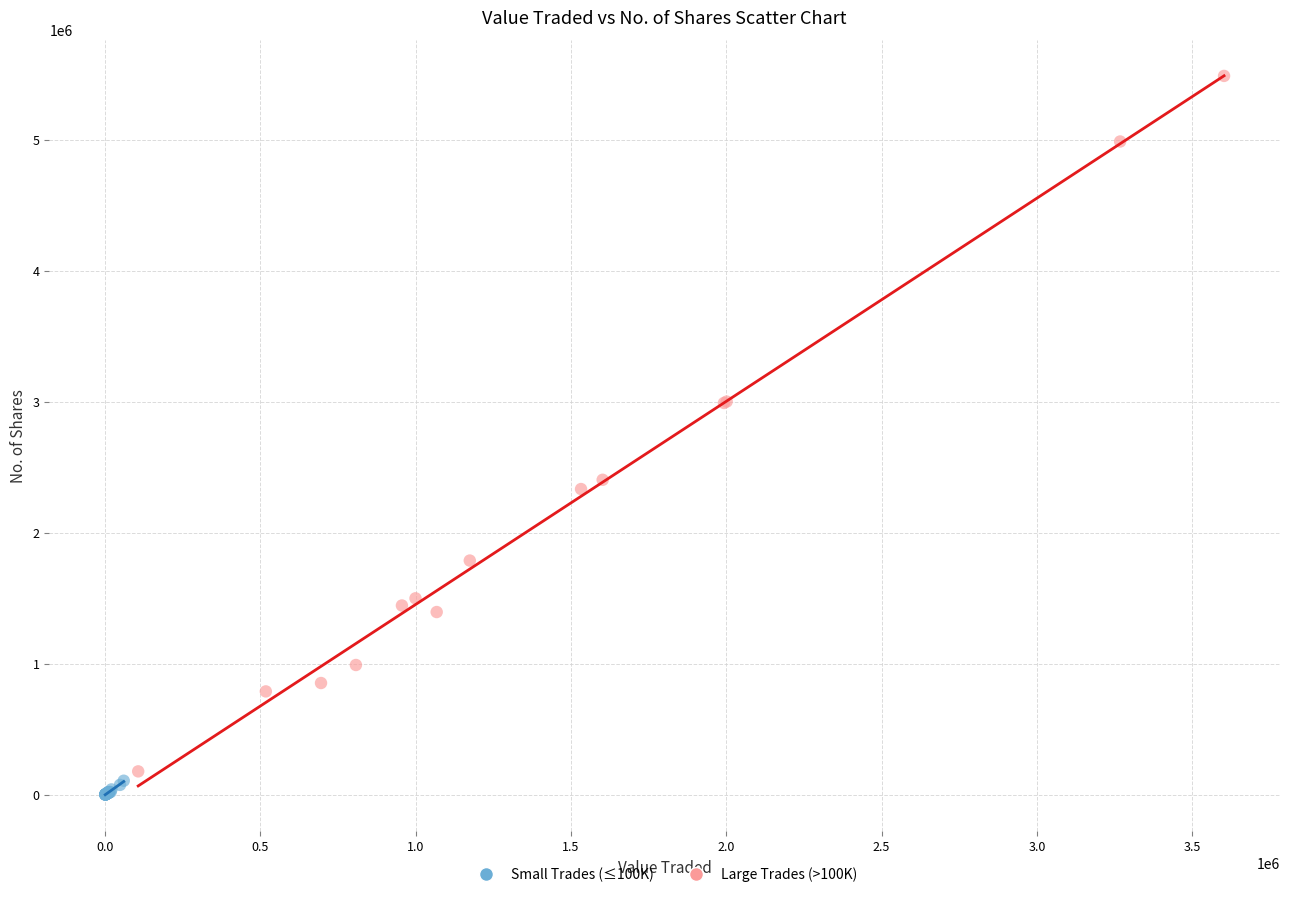

Which series has the widest spread of Y values?

Large Trades (>100K)